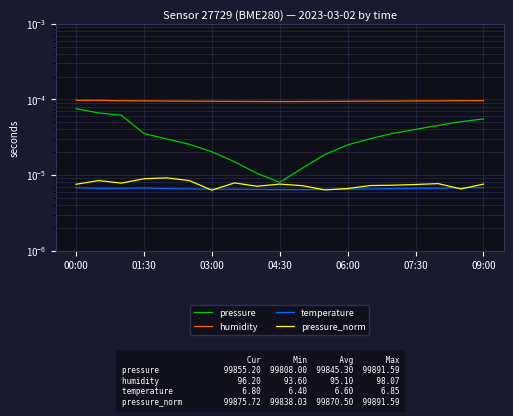

How many interior local valleys does the pressure_norm series have?

5